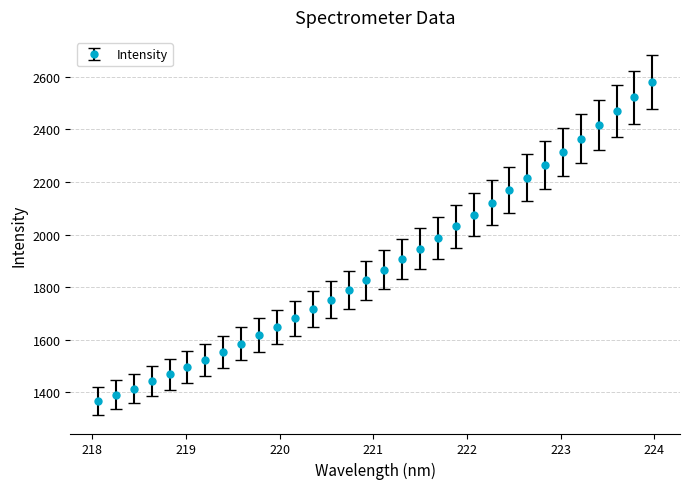

What is the difference between the maximum and minimum values?

1213.0